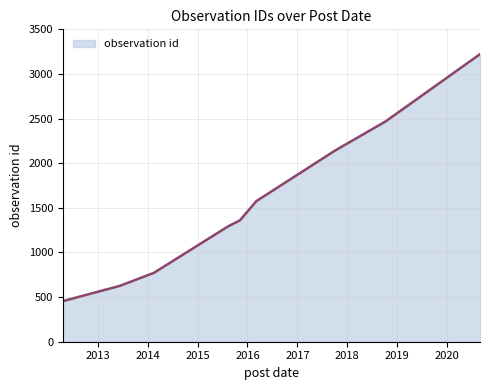

What is the minimum value shown in the chart?

455